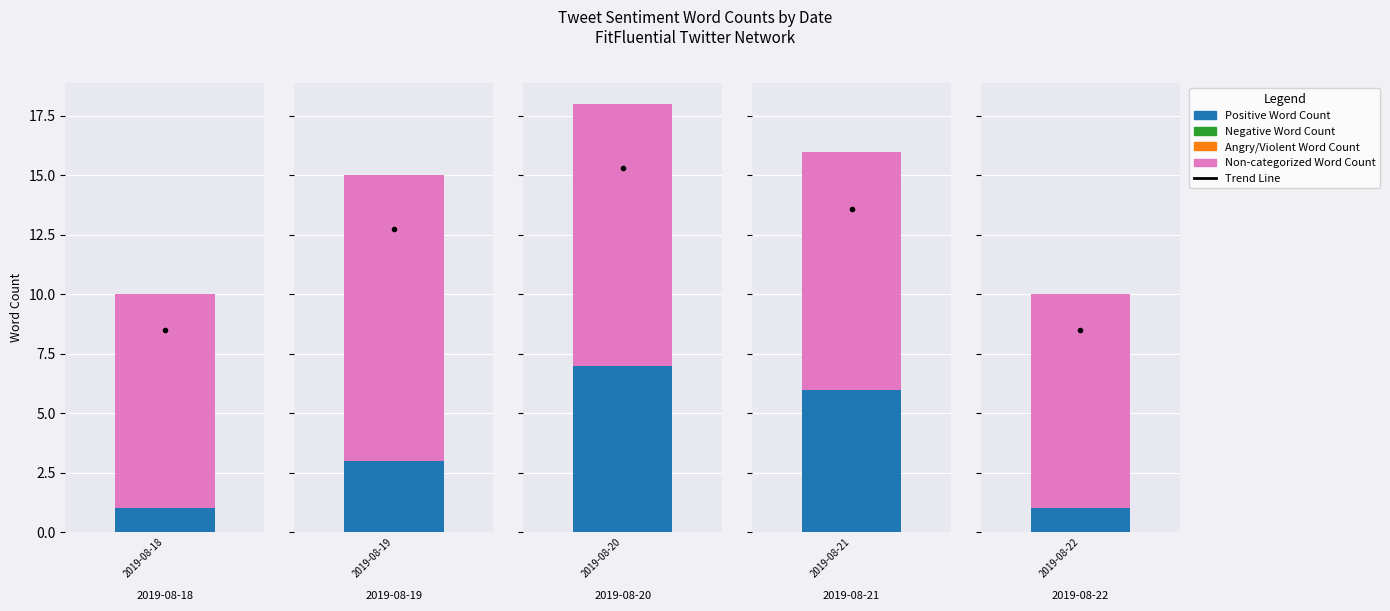

True or false: Angry/Violent Word Count has a value of 0 at 2019-08-18.

True